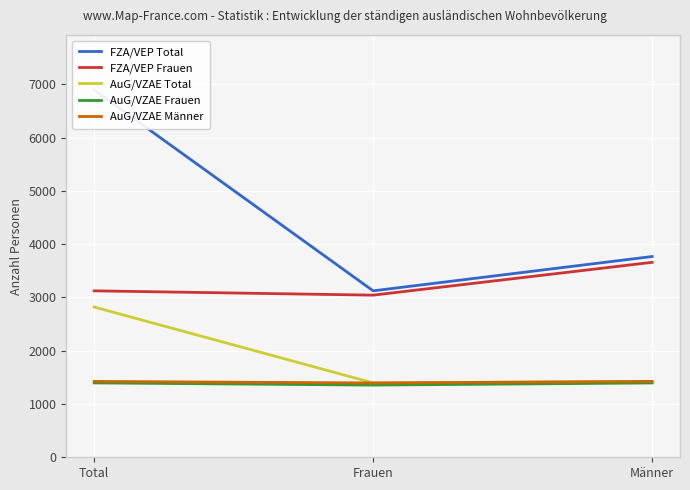

True or false: AuG/VZAE Männer has a value of 1424 at Männer.

True